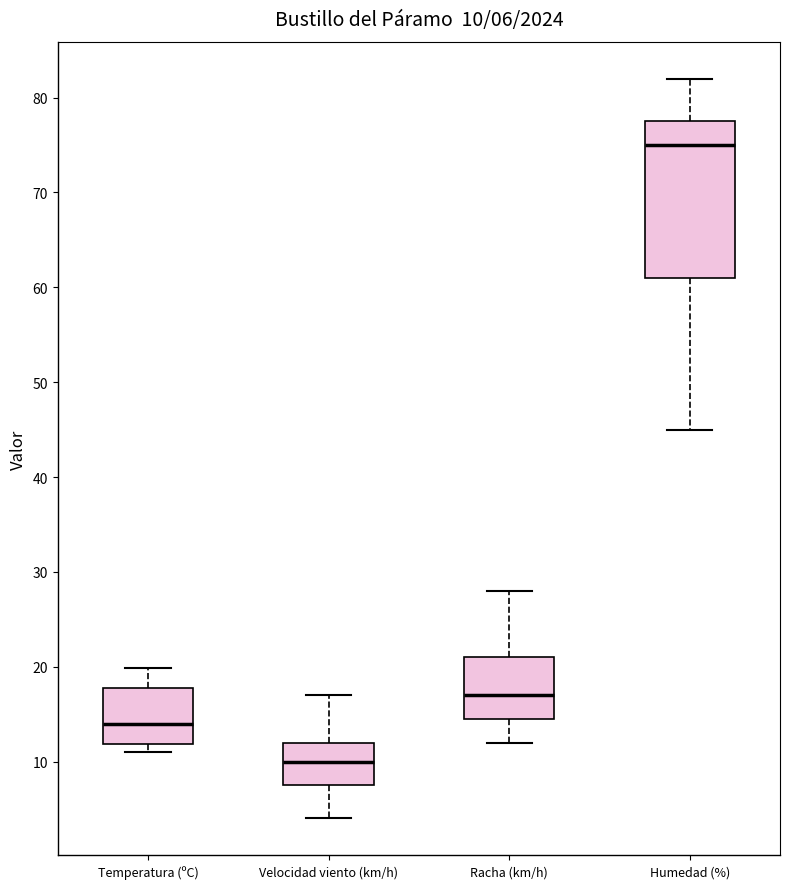

Which box has the lowest median line?

Velocidad viento (km/h)